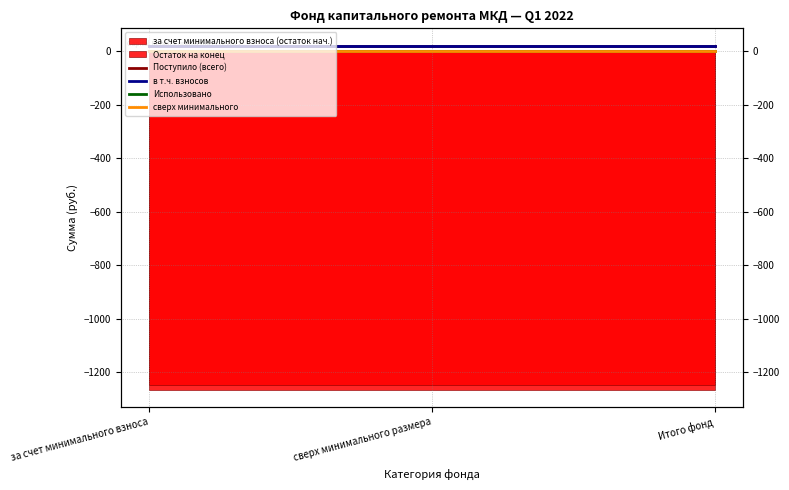

Does the chart display data point markers on the line(s)?

No